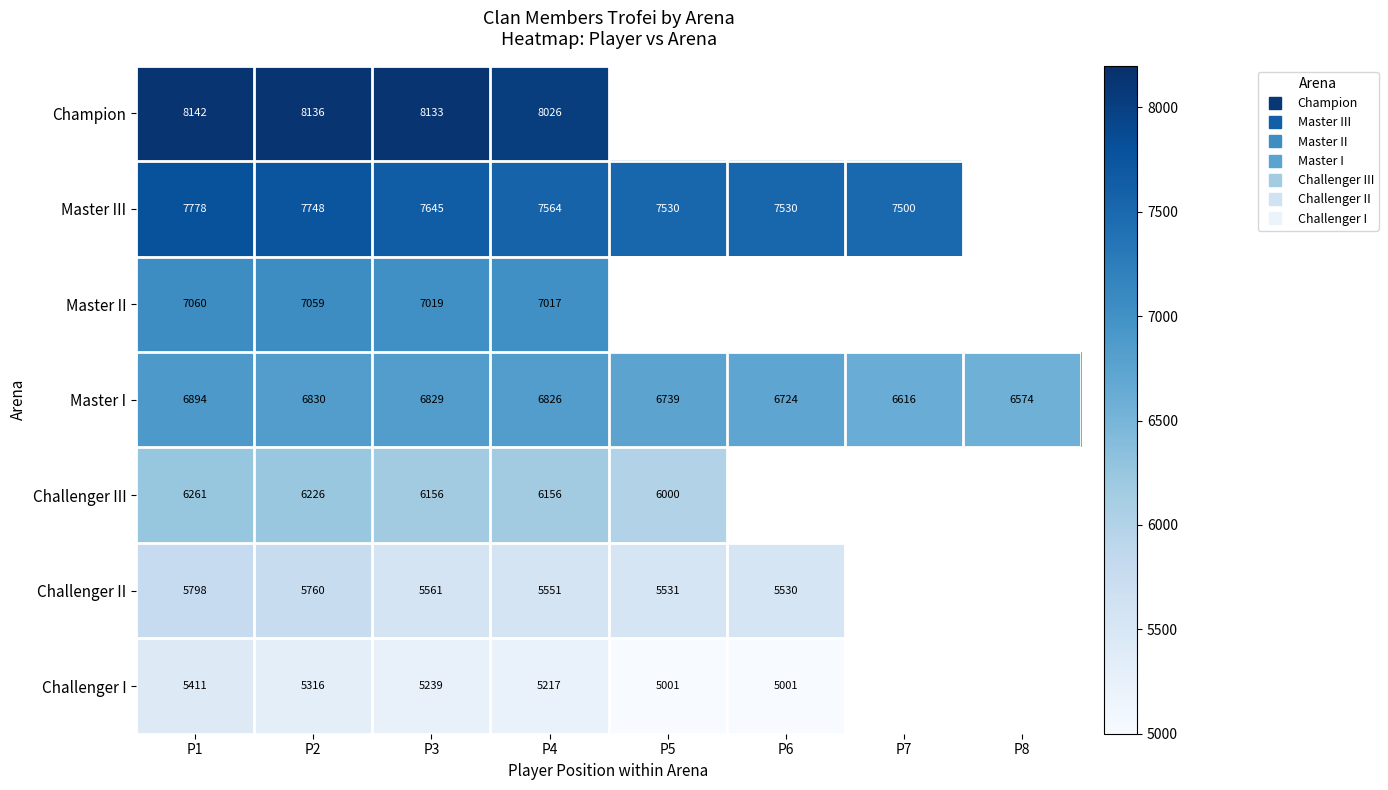

Is the value of Master I at P2 greater than the value of Master II at P8?

No